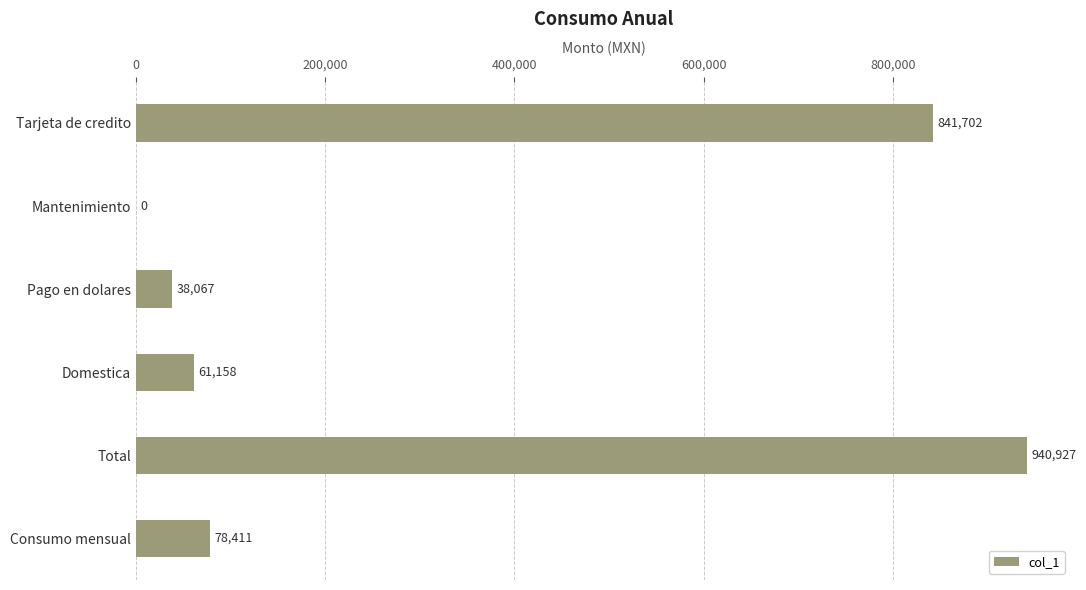

The value at Domestica is 61158.0. True or false?

True